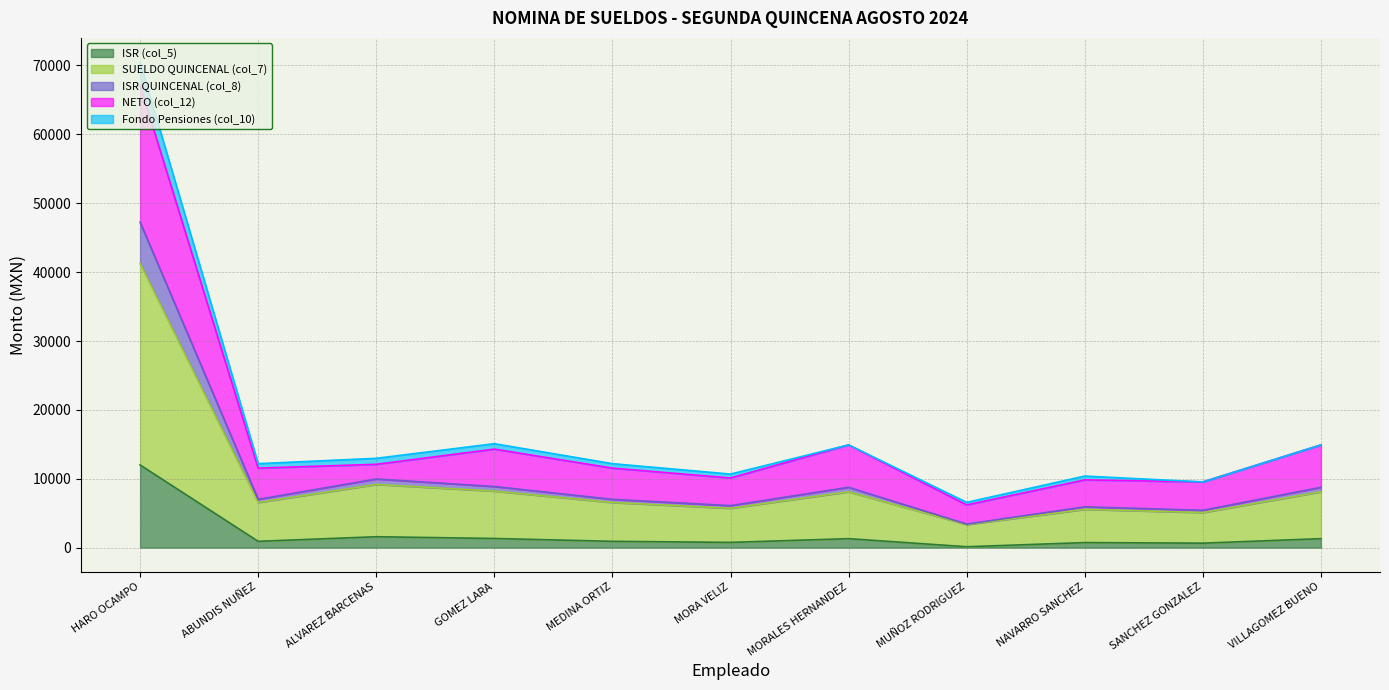

Rank the categories by ISR (col_5) value from highest to lowest.

HARO OCAMPO, ALVAREZ BARCENAS, GOMEZ LARA, MORALES HERNANDEZ, VILLAGOMEZ BUENO, ABUNDIS NUÑEZ, MEDINA ORTIZ, MORA VELIZ, NAVARRO SANCHEZ, SANCHEZ GONZALEZ, MUÑOZ RODRIGUEZ